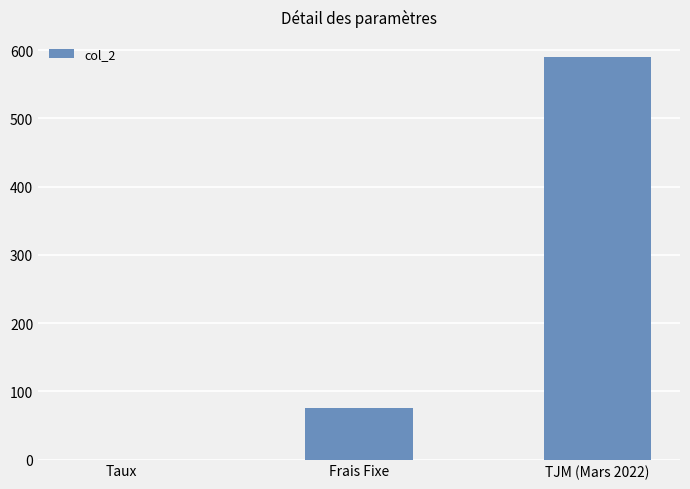

The chart shows a value of 590.0 at TJM (Mars 2022). True or false?

True